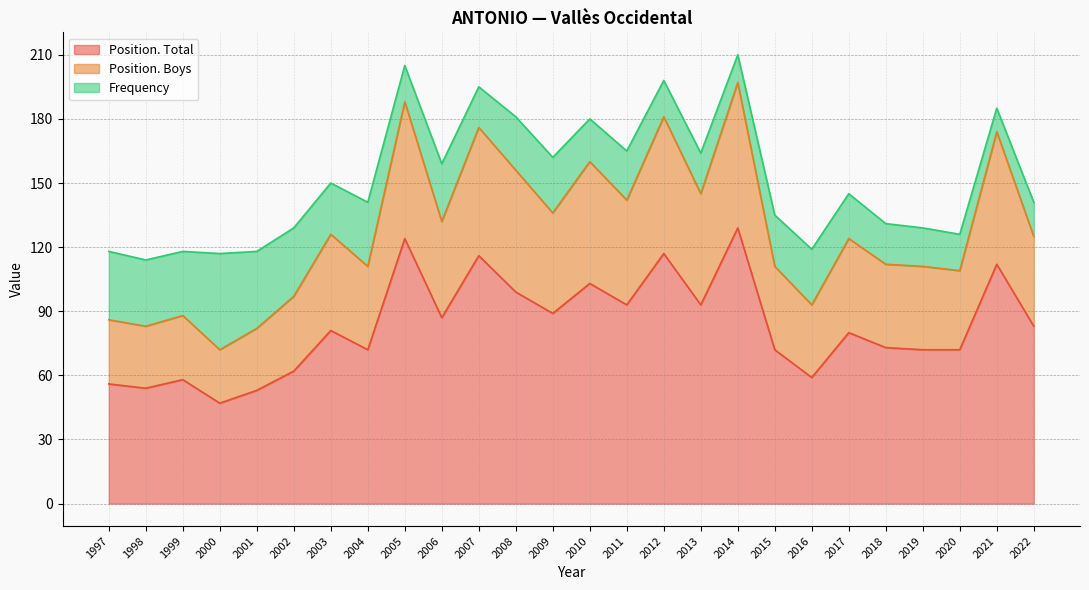

Which has a higher value, 2008 or 2014?

2014